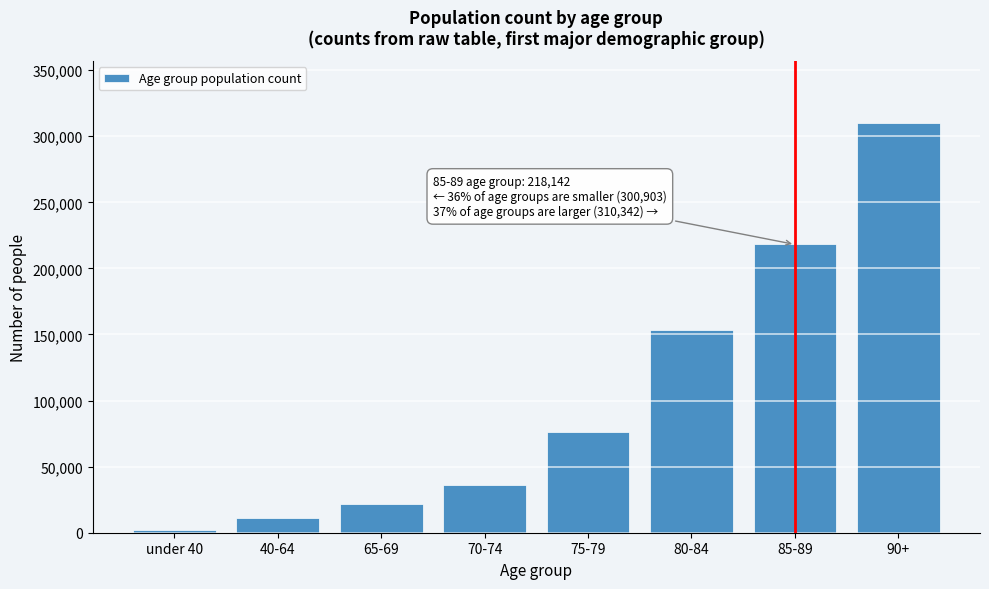

Reading right to left, extract all data points from this chart.

90+=310342	85-89=218142	80-84=153634	75-79=76326	70-74=36317	65-69=21644	40-64=11093	under 40=1889